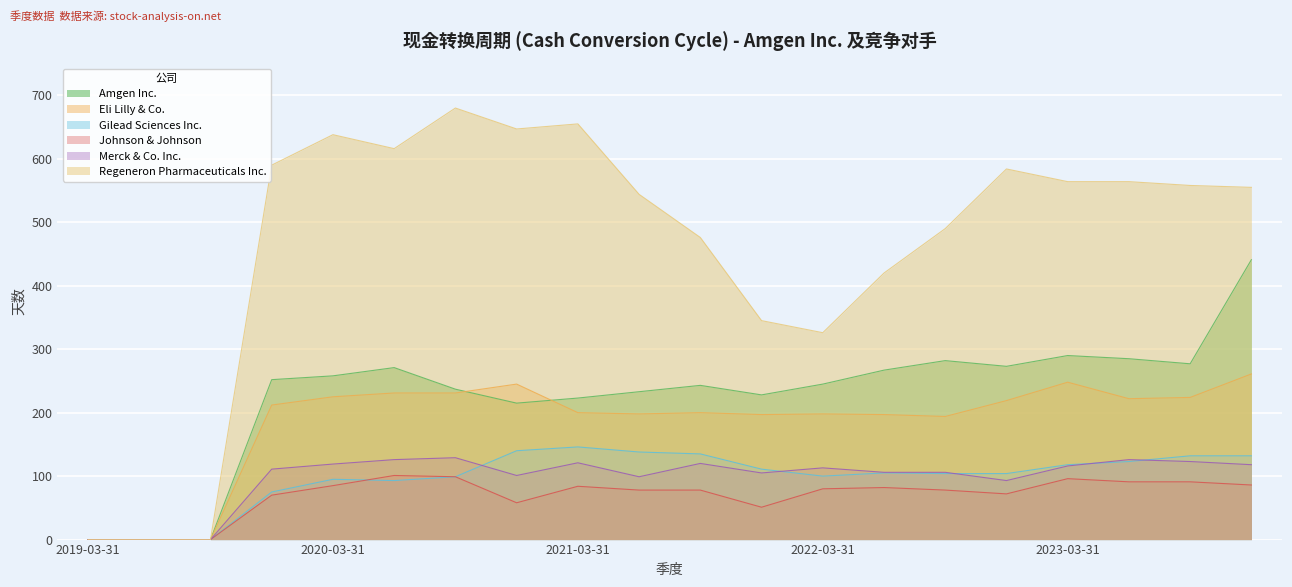

Is it true that Eli Lilly & Co. equals 90 at 2021-09-30?

False